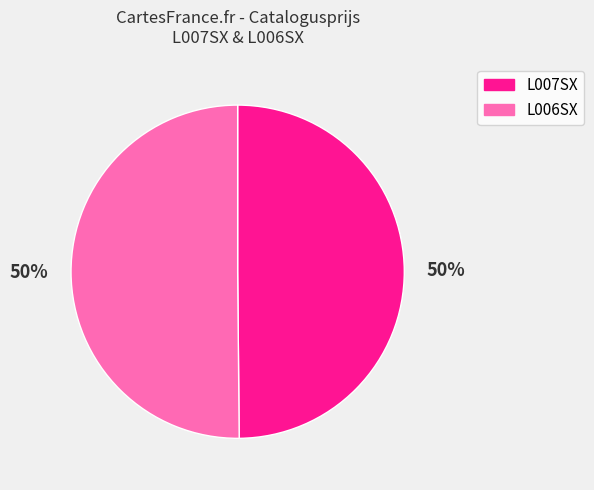

Do L006SX and L007SX together represent more than half of the pie?

Yes